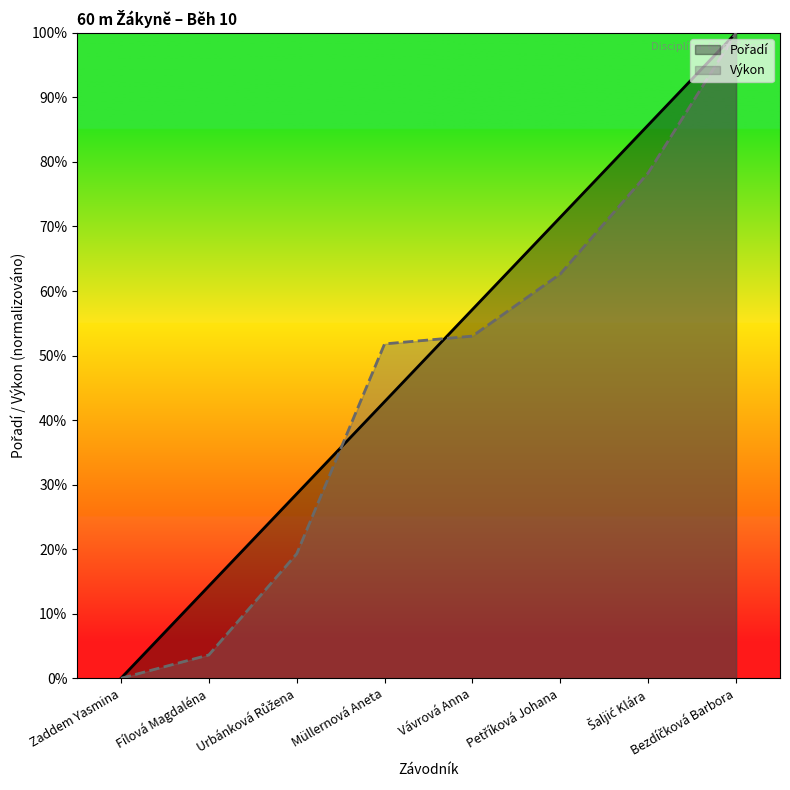

Reading left to right, what are all the values shown in this chart?

Pořadí: 0.0	14.3	28.6	42.9	57.1	71.4	85.7	100.0
Výkon: 0.0	3.6	19.3	51.8	53.0	62.7	78.3	100.0